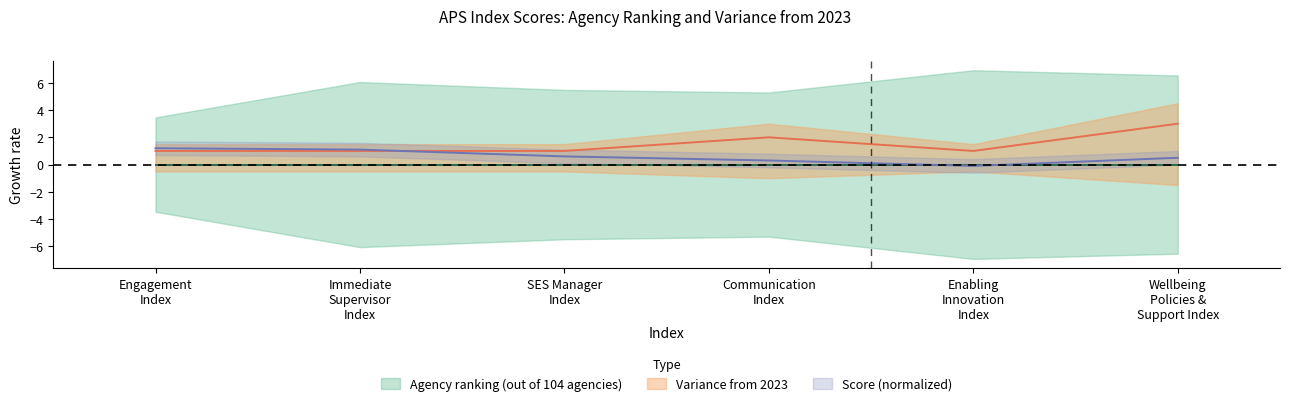

Approximately how many times larger is the value at Engagement Index compared to Wellbeing Policies & Support Index?

0.3